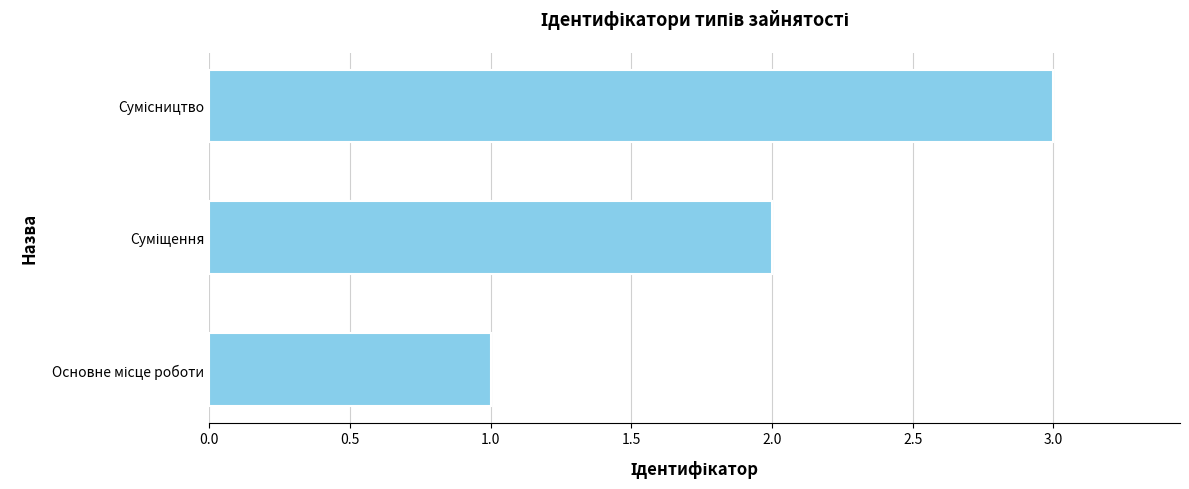

What is the greatest value displayed?

3